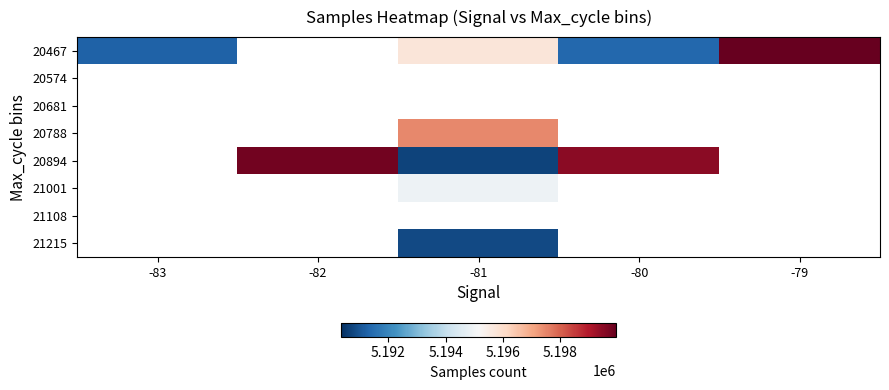

What is the minimum value shown in the chart?

5190689.3